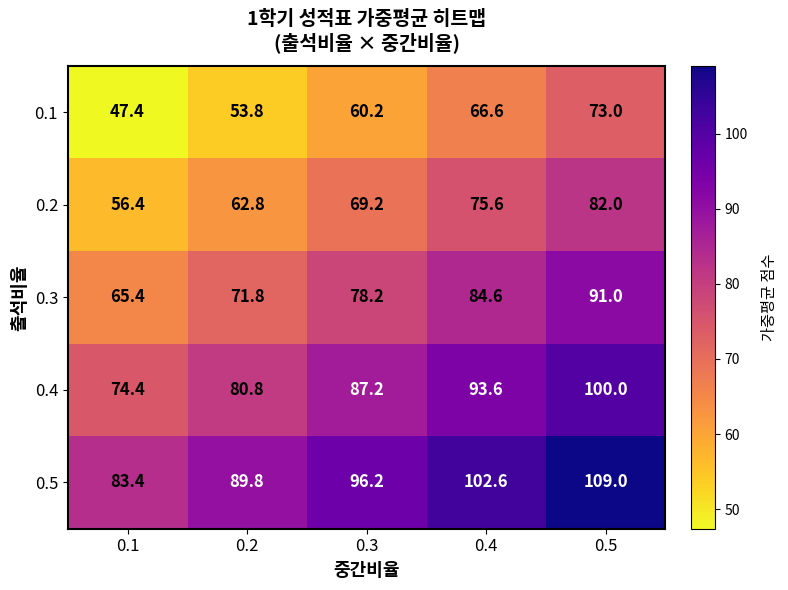

What value does the 0.3 series have at 0.5?

91.0